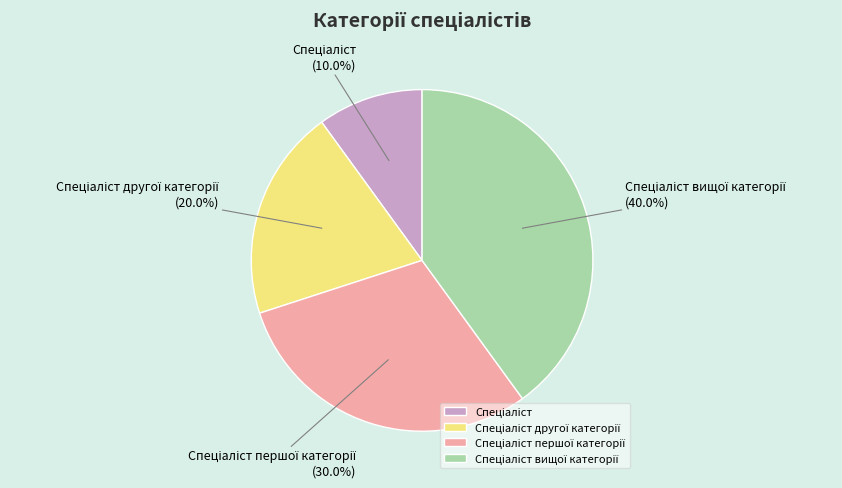

Is there a majority slice in this chart?

No